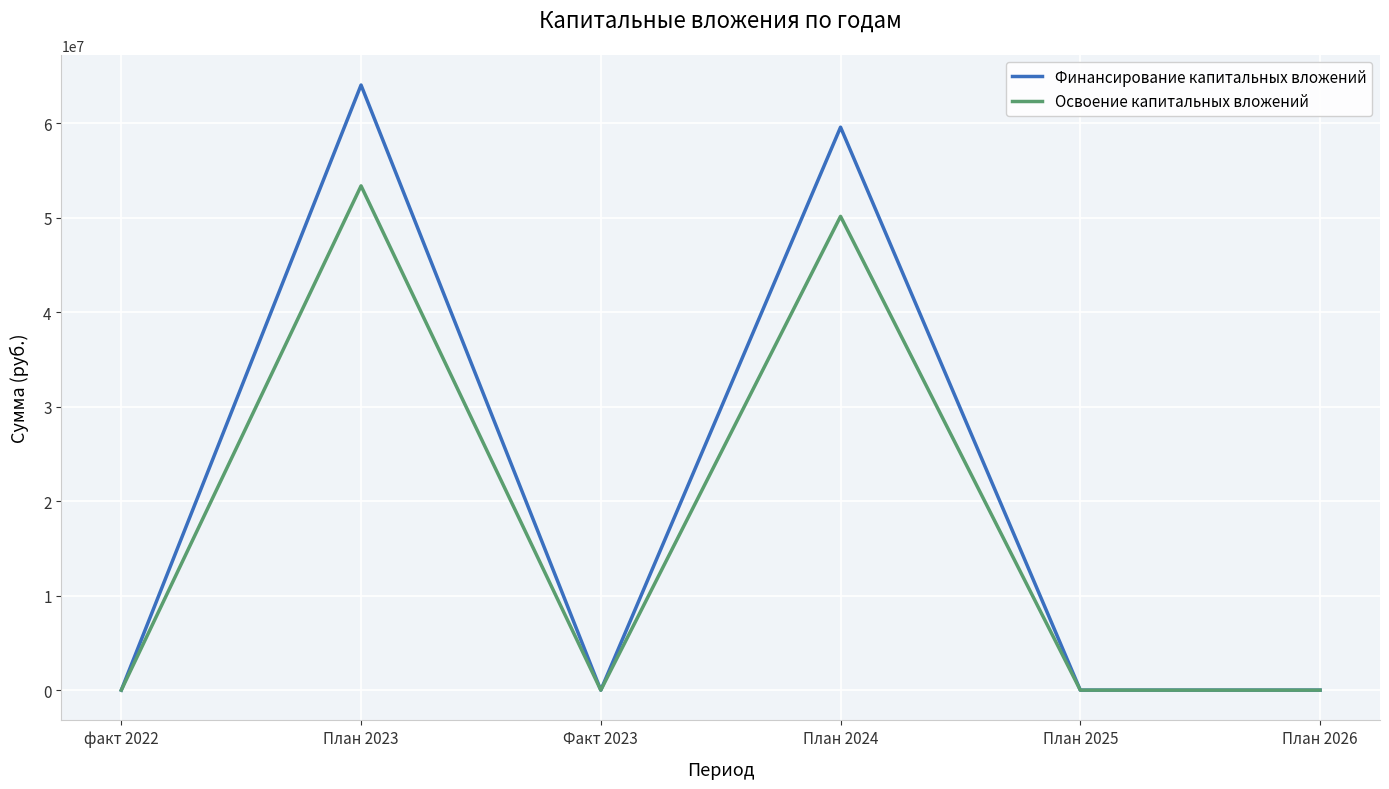

Does the chart display data point markers on the line(s)?

No